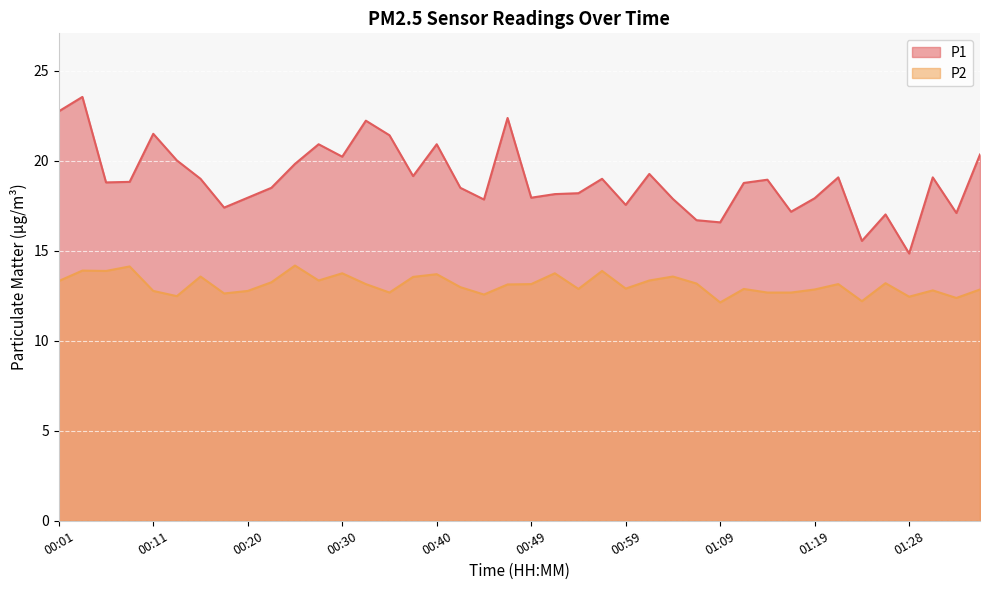

At which category does P1 reach its first local valley?

00:06